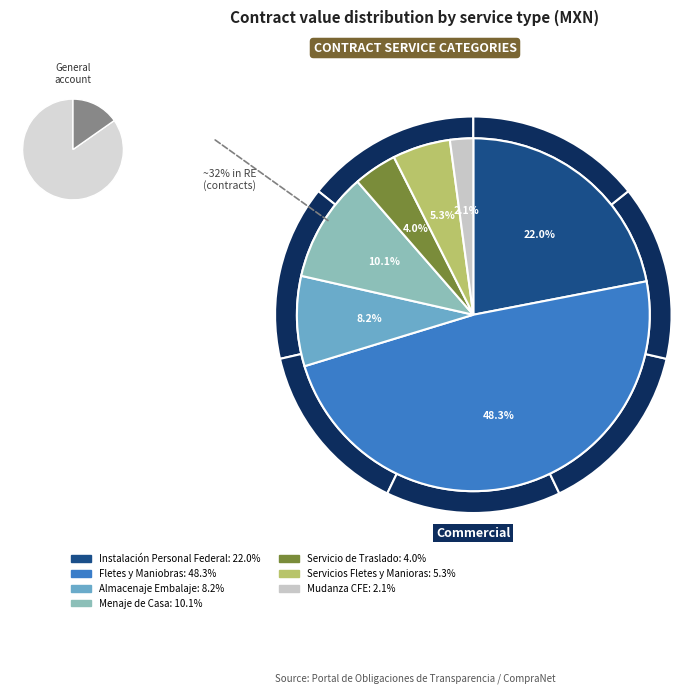

What is the ratio of the value at INSTALACIÓN DE PERSONAL FEDERA to the value at FLETES Y MANIOBRAS?

0.5